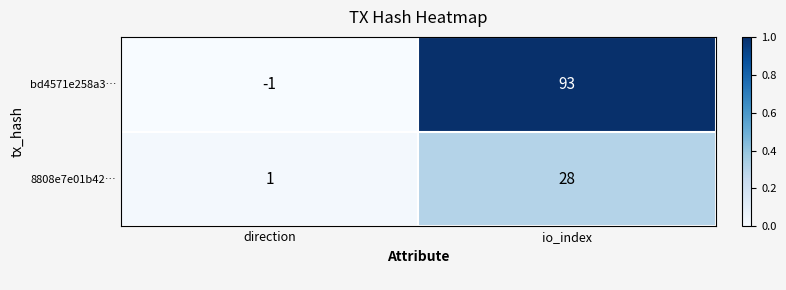

Rank the series by their maximum value, from highest to lowest.

bd4571e258a3…, 8808e7e01b42…